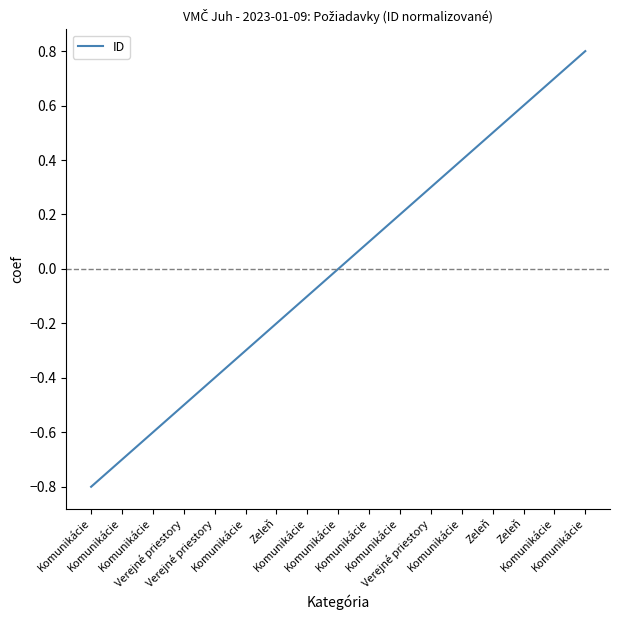

What is the difference between the maximum and minimum values?

1.6